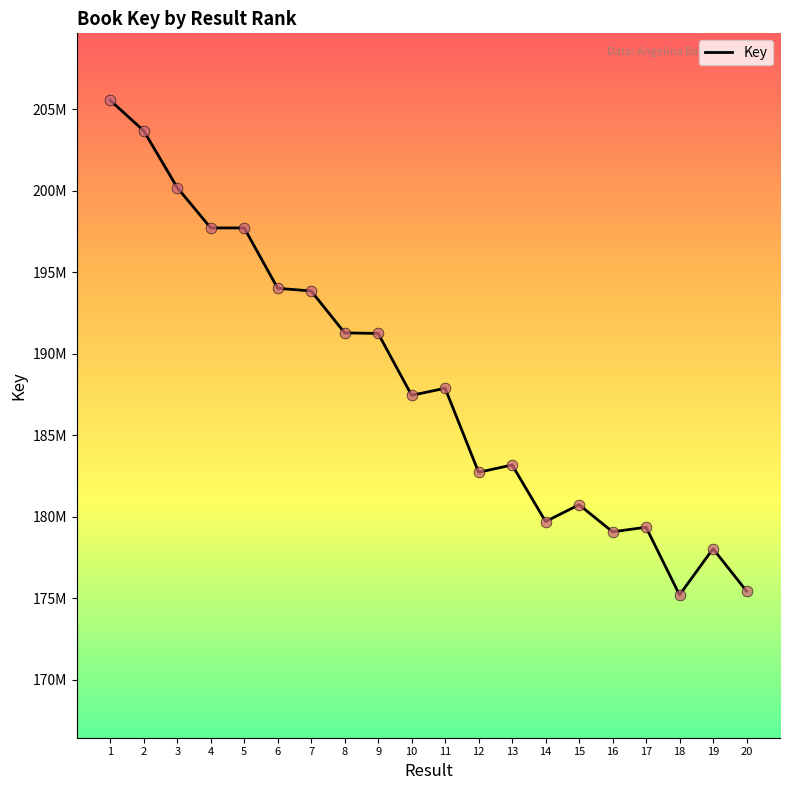

Is this an area chart (filled region under the line)?

No